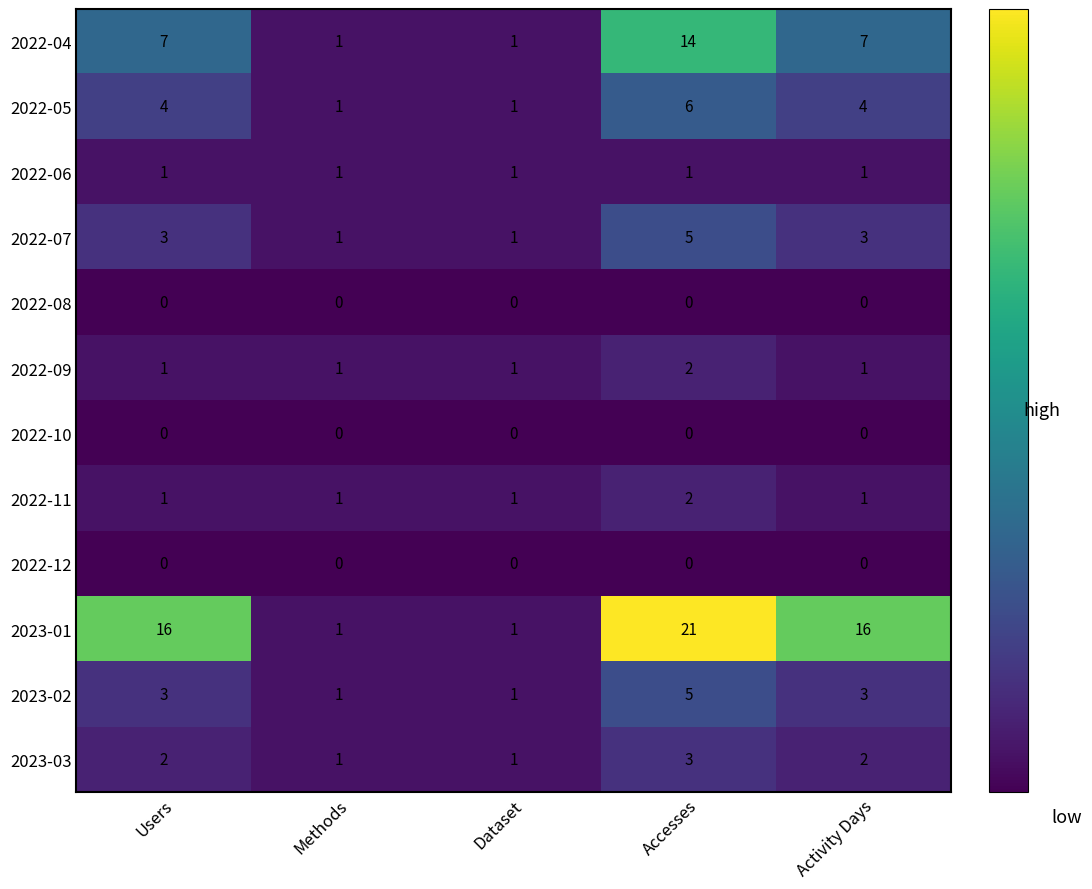

At which category is the sum across all series the highest?

Accesses